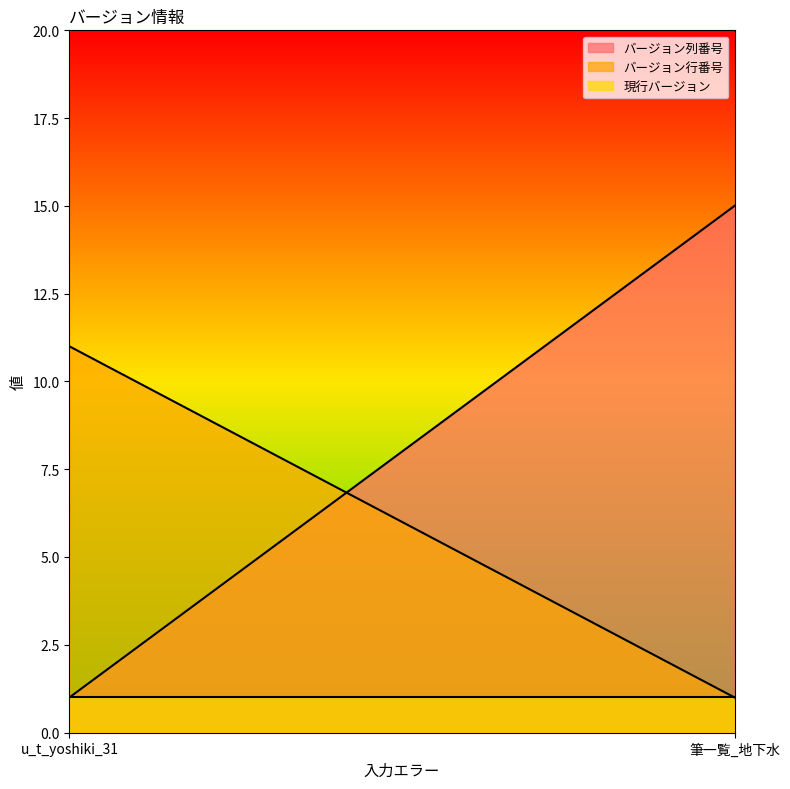

Rank the series by their average value, from lowest to highest.

現行バージョン, バージョン行番号, バージョン列番号